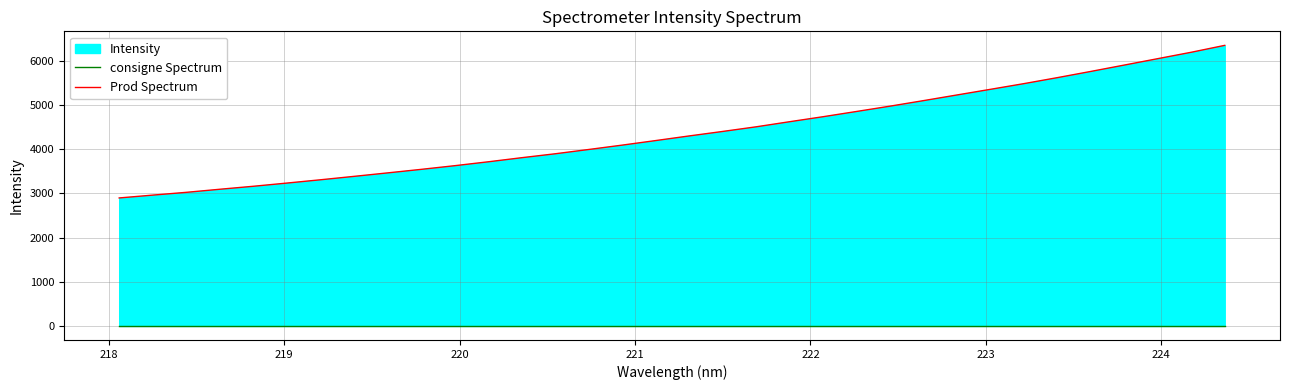

Which series has the largest range (max minus min)?

Prod Spectrum